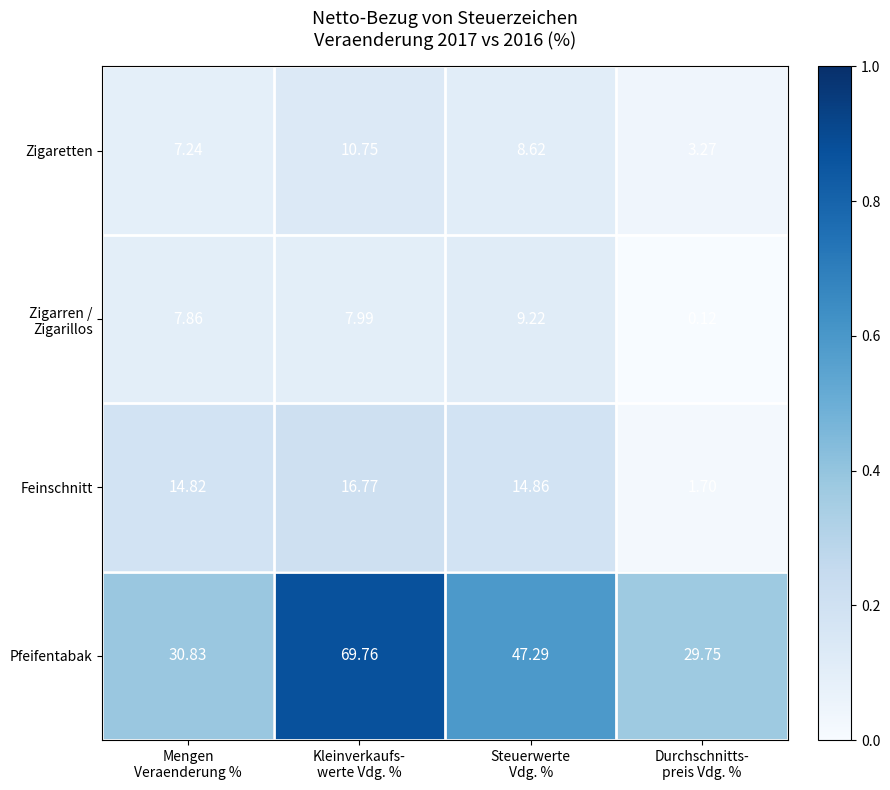

Which series has the largest total across all categories?

Pfeifentabak